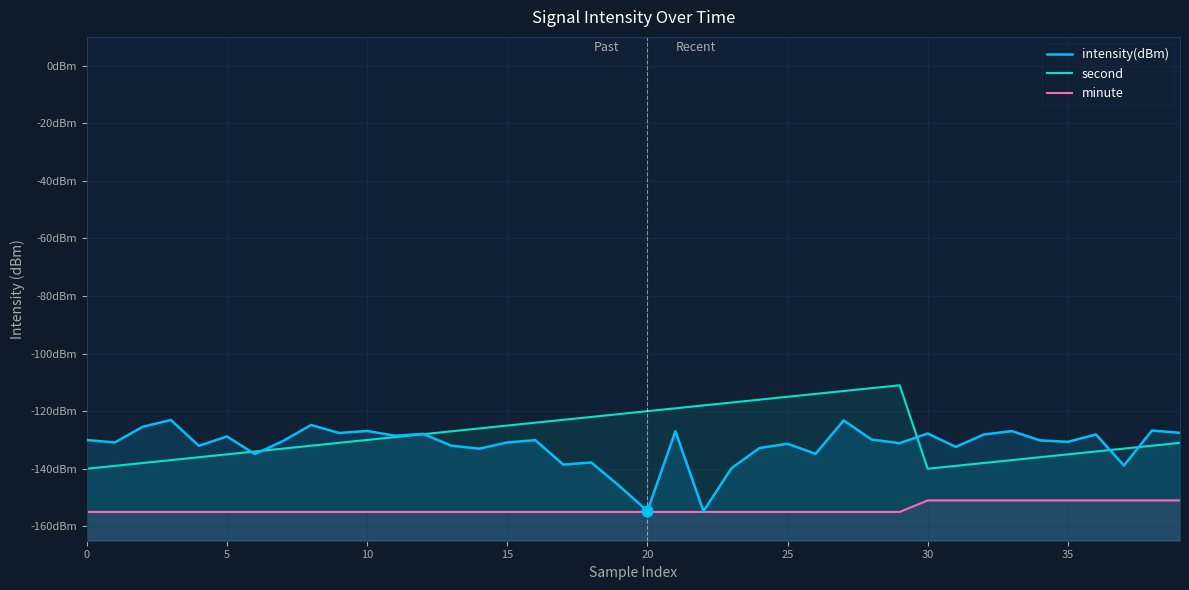

Which series contains the lowest Y value?

minute